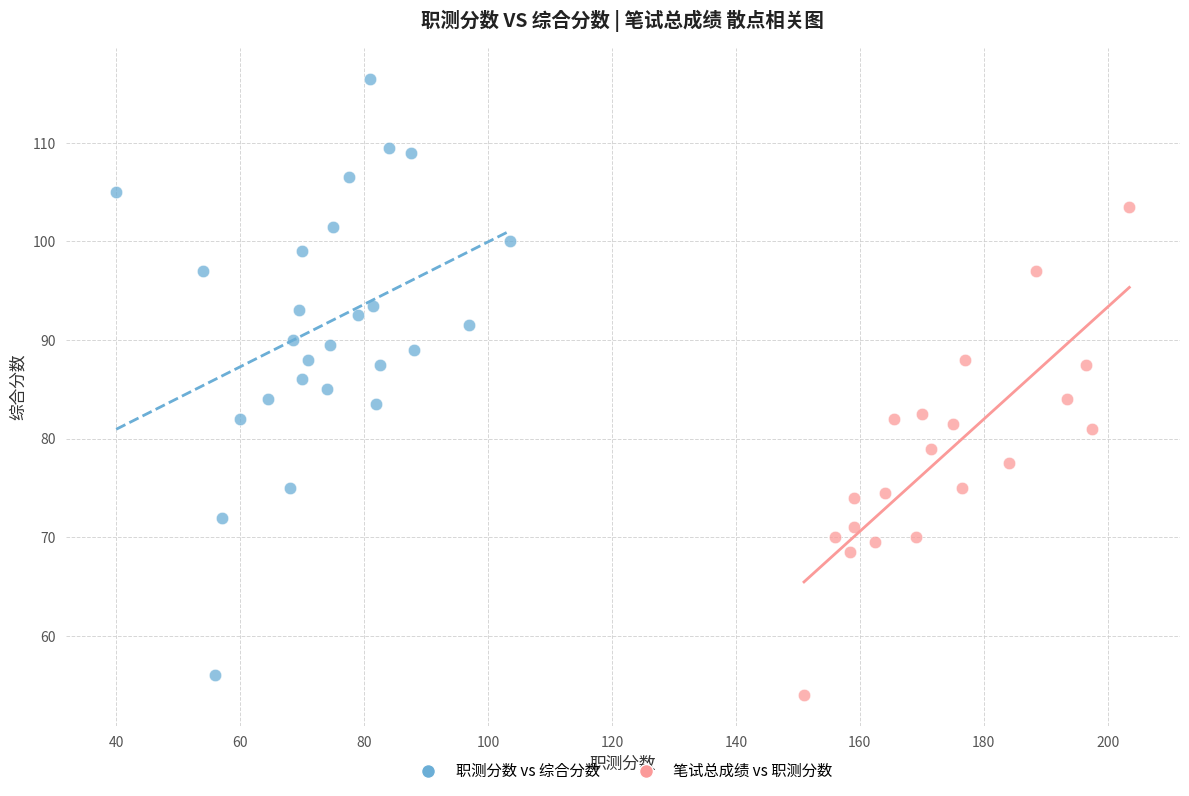

Which series has the widest spread of Y values?

职测分数 vs 综合分数